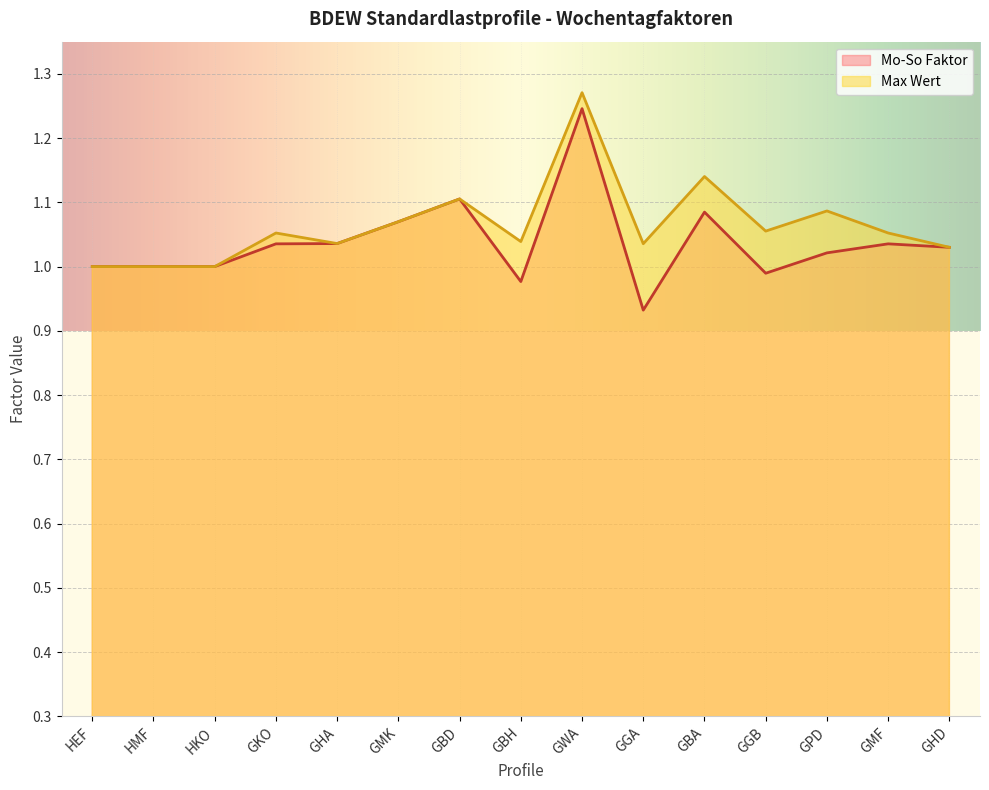

The Mo-So Faktor series shows 0.2 at GHA. True or false?

False